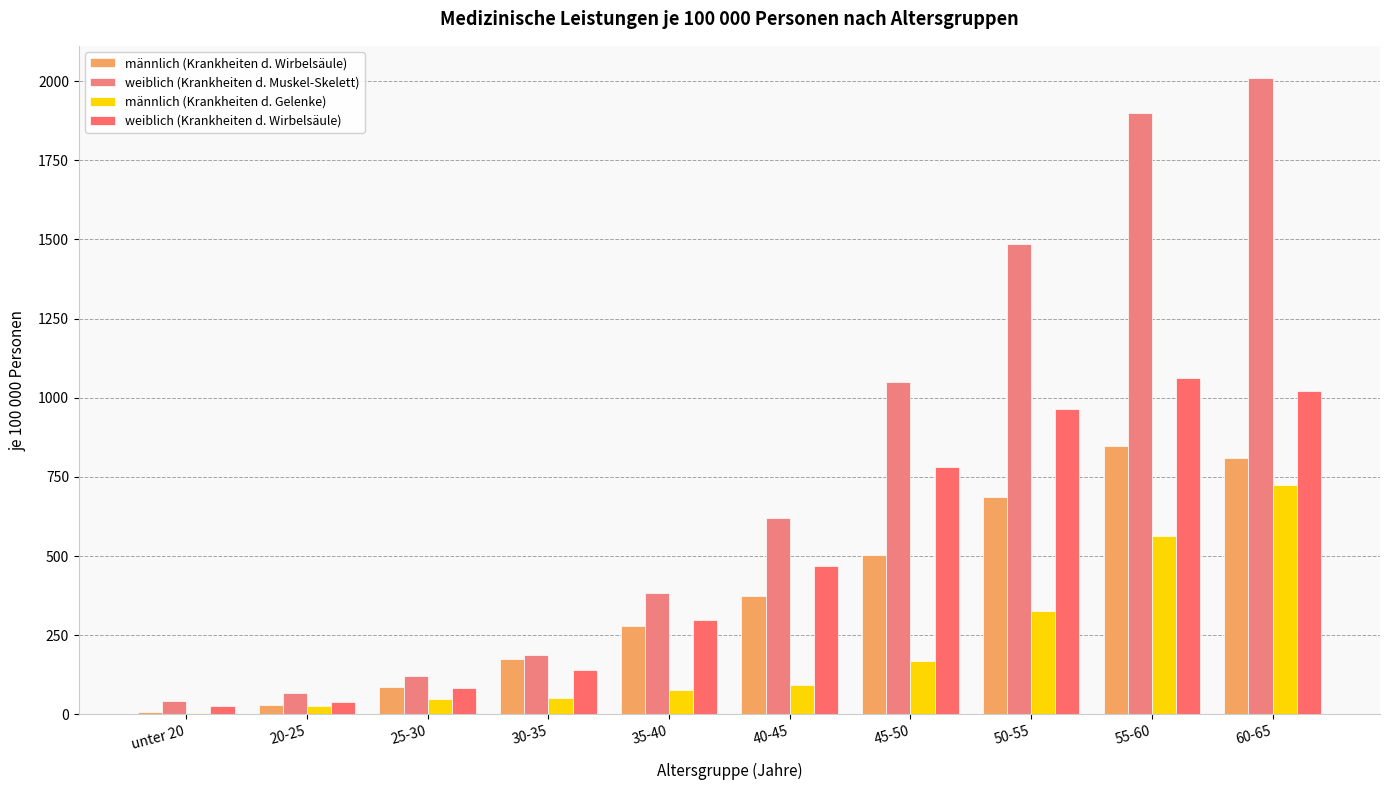

Are the bars grouped side by side (vs. stacked)?

Yes